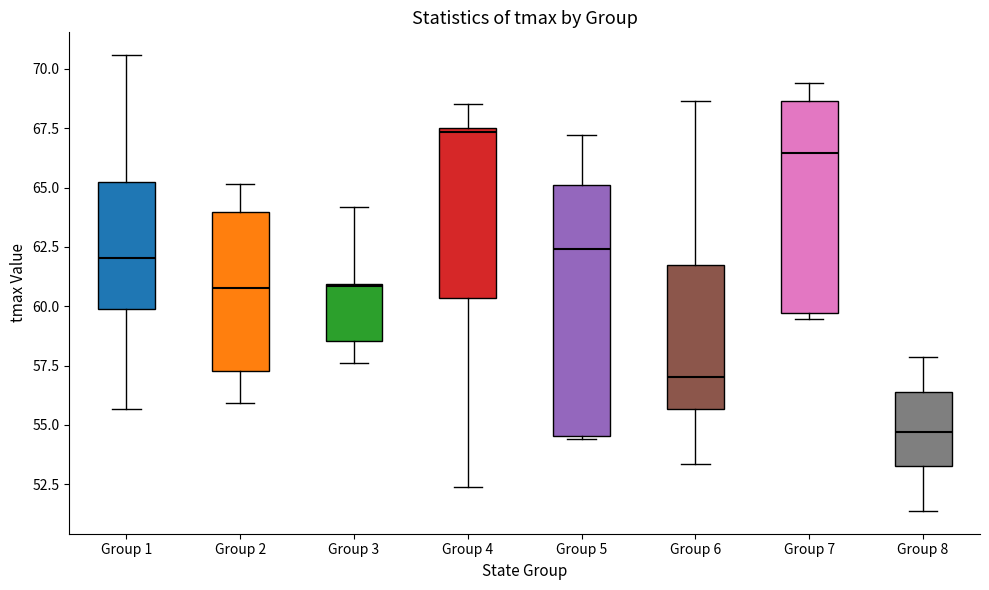

Reading left to right, transcribe this box plot: for each box, give where its median line is, the range the box spans, and where its two whiskers end, as read against the y-axis. The values are not printed on the chart, so give them approximately, as read against the axis.

Group 1: median 62.0, box 60.0 to 65.0, whiskers 55.5 to 70.5
Group 2: median 61.0, box 57.5 to 64.0, whiskers 56.0 to 65.0
Group 3: median 61.0, box 58.5 to 61.0, whiskers 57.5 to 64.0
Group 4: median 67.5 (just below the box's upper edge), box 60.5 to 67.5, whiskers 52.5 to 68.5
Group 5: median 62.5, box 54.5 to 65.0, whiskers 54.5 to 67.0
Group 6: median 57.0, box 55.5 to 62.0, whiskers 53.5 to 68.5
Group 7: median 66.5, box 59.5 to 68.5, whiskers 59.5 (just below the box's lower edge) to 69.5
Group 8: median 54.5, box 53.5 to 56.5, whiskers 51.5 to 58.0